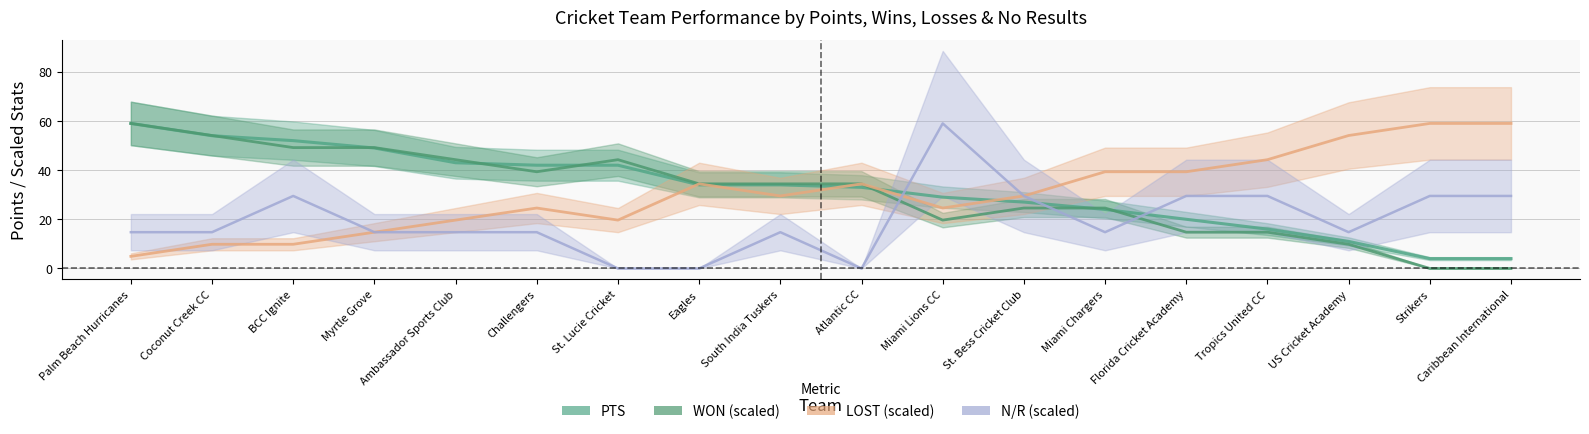

Reading left to right, transcribe all the data shown in this chart.

PTS: 59.0	54.0	52.0	49.0	43.0	42.0	42.0	34.0	34.0	33.0	29.0	27.0	24.0	20.0	16.0	11.0	4.0	4.0
WON: 59.0	54.1	49.2	49.2	44.2	39.3	44.2	34.4	34.4	34.4	19.7	24.6	24.6	14.8	14.8	9.8	0.0	0.0
LOST: 4.9	9.8	9.8	14.8	19.7	24.6	19.7	34.4	29.5	34.4	24.6	29.5	39.3	39.3	44.2	54.1	59.0	59.0
NR: 14.8	14.8	29.5	14.8	14.8	14.8	0.0	0.0	14.8	0.0	59.0	29.5	14.8	29.5	29.5	14.8	29.5	29.5